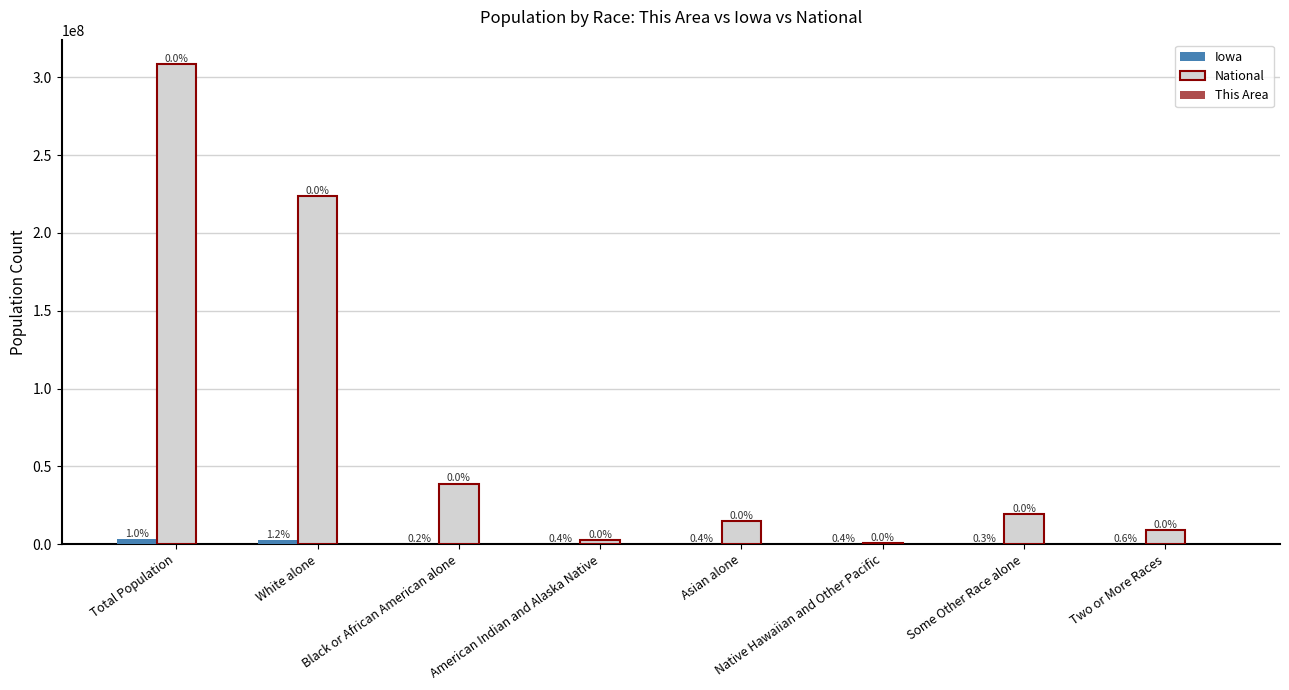

Count the number of data series in this chart.

3